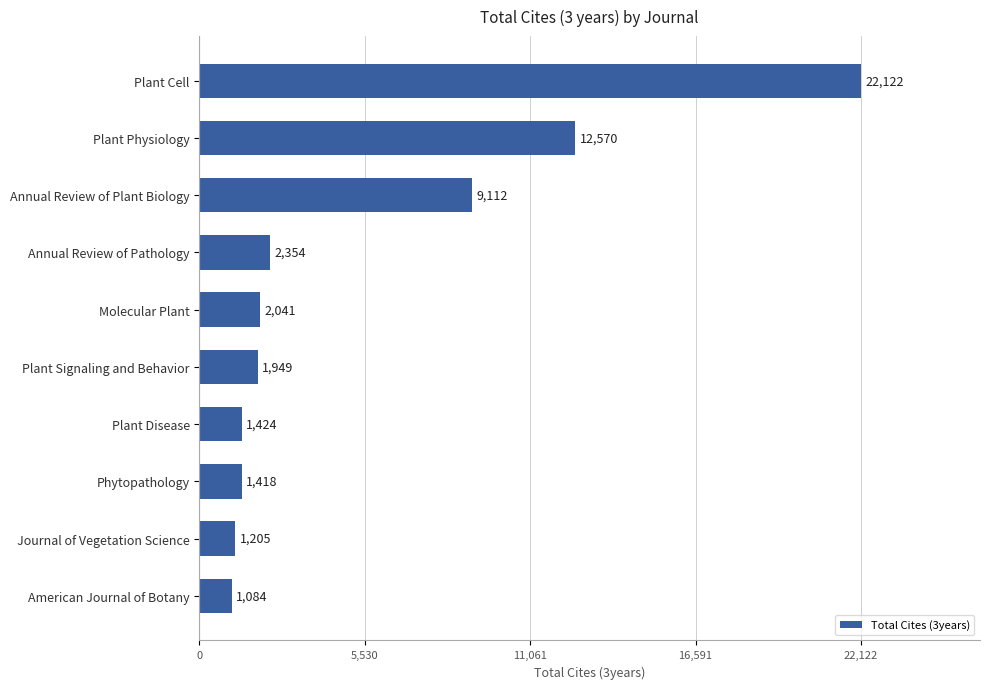

The chart shows a value of 5210 at Annual Review of Plant Biology. True or false?

False